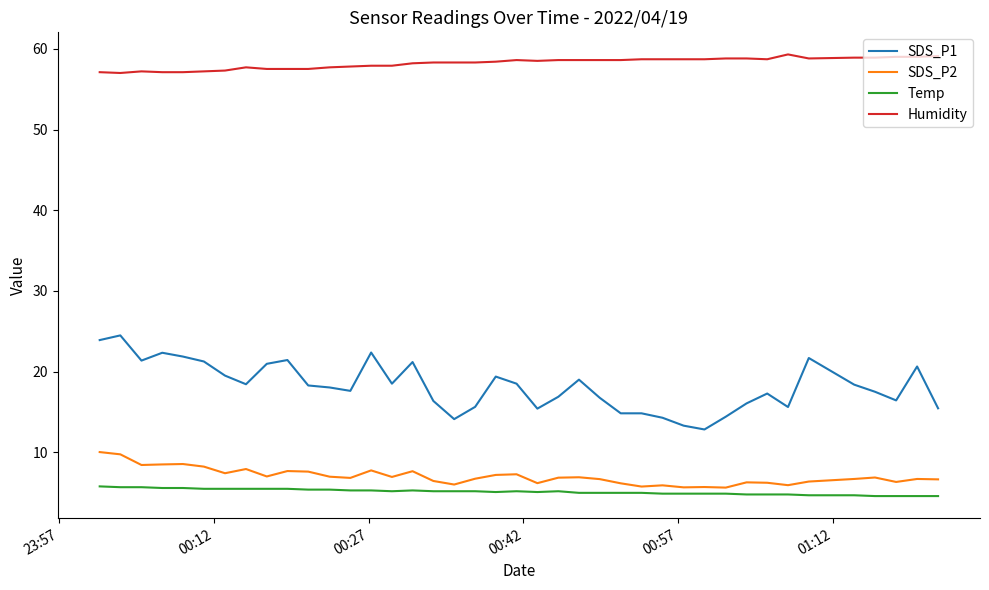

True or false: SDS_P1 and Temp cross at least once.

False